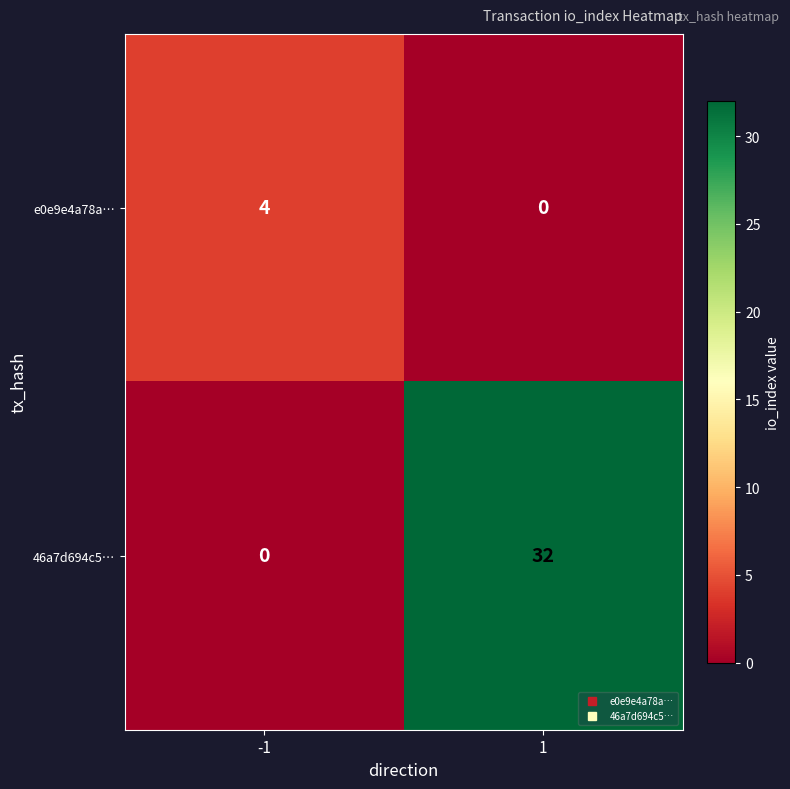

The value of 46a7d694c5… at 1 is 46. True or false?

False